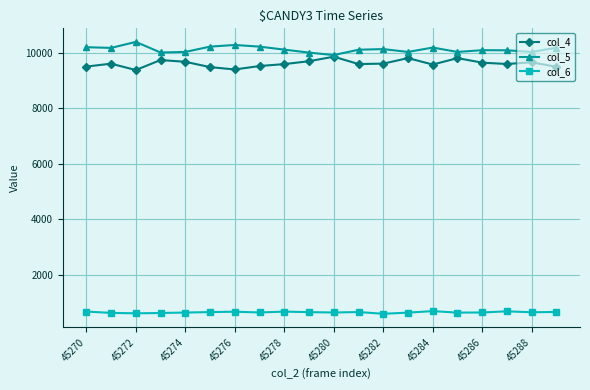

How many data points in col_6 are less than 660?

10